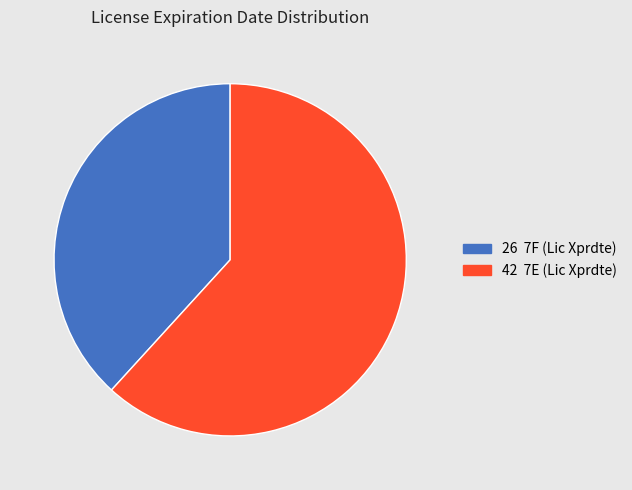

The 26 7F (Lic Xprdte) slice represents 52% of the pie. True or false?

False